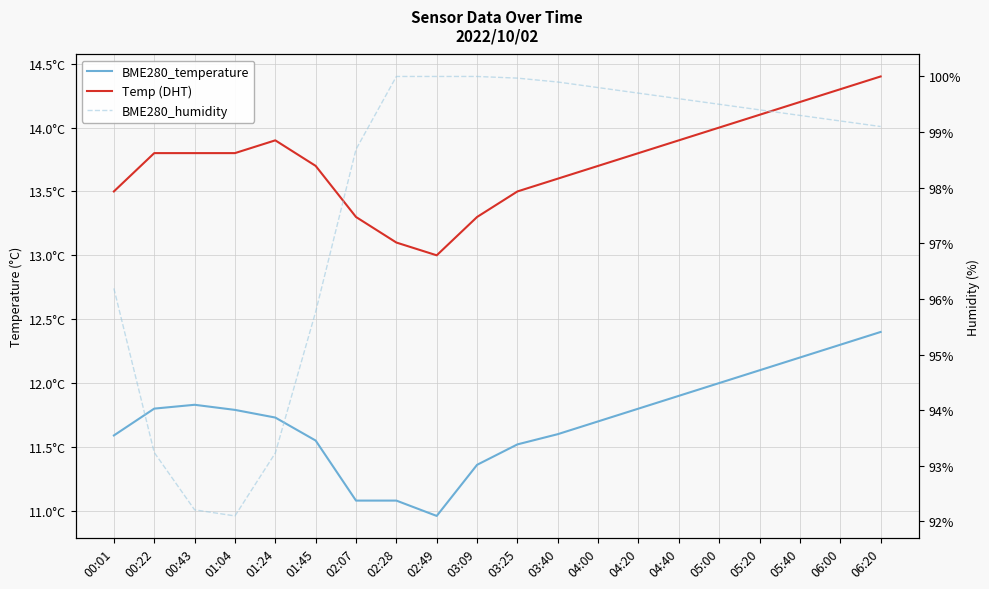

Where does the BME280_temperature series first go above 11?

00:01